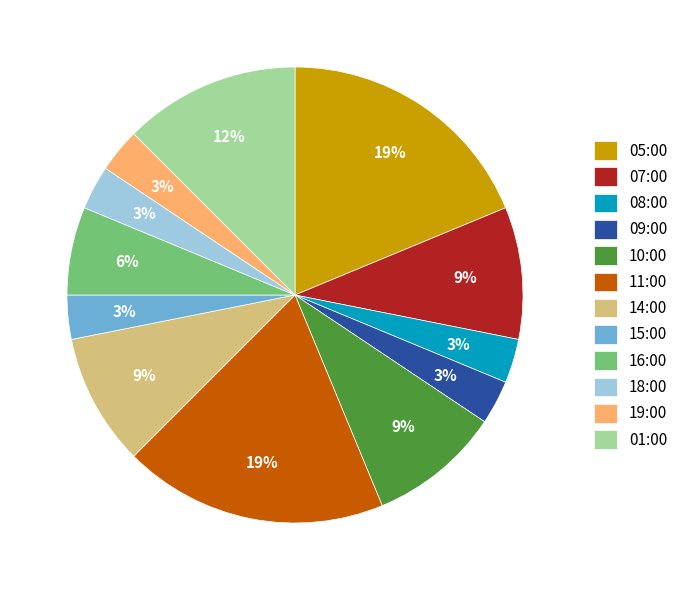

Is it true that 18:00 is 3% of the pie?

True